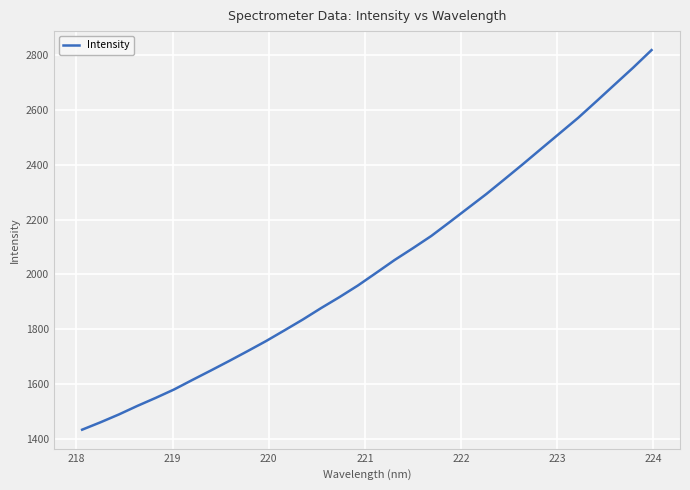

What is the sum of all values?

65055.8